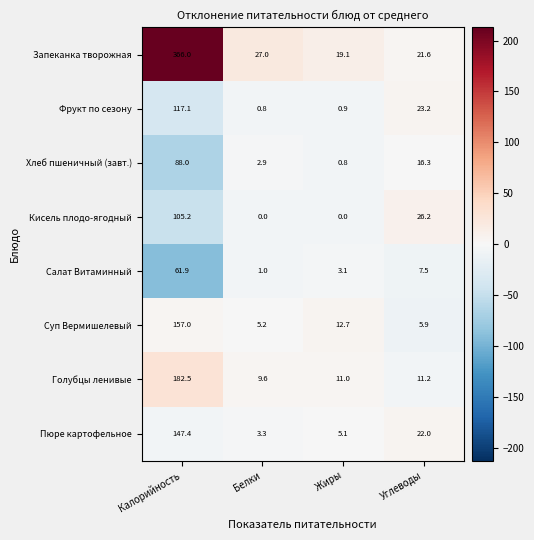

What is the difference between the Кисель плодо-ягодный values at Белки and Калорийность?

105.2